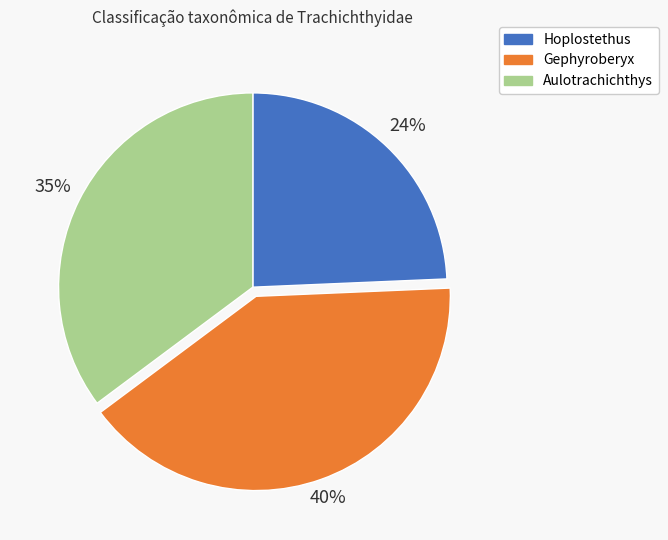

Combined, do Gephyroberyx and Aulotrachichthys account for over 50%?

Yes